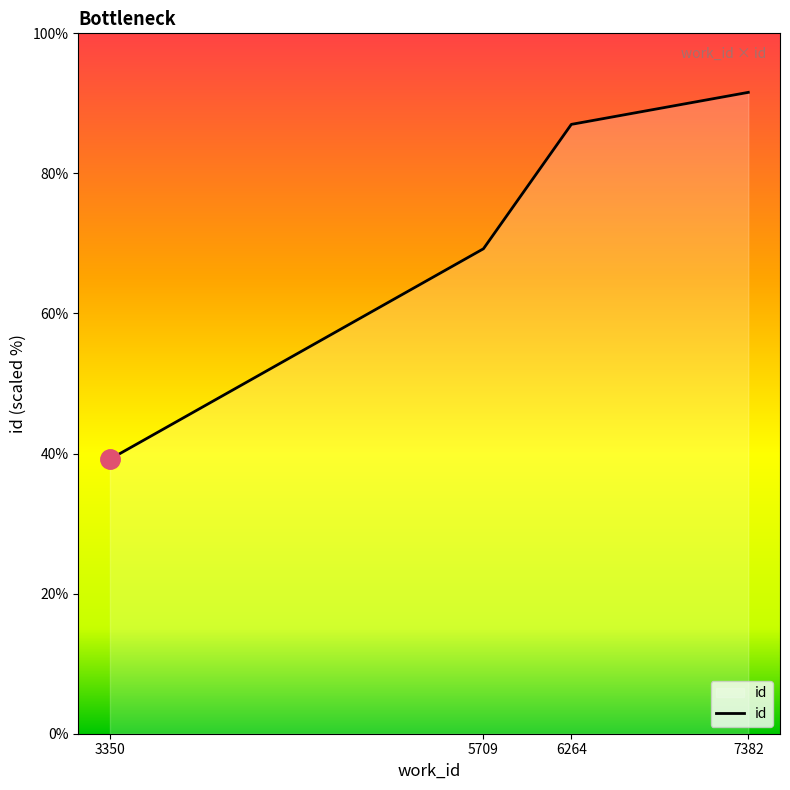

Does the chart have visible grid lines?

No